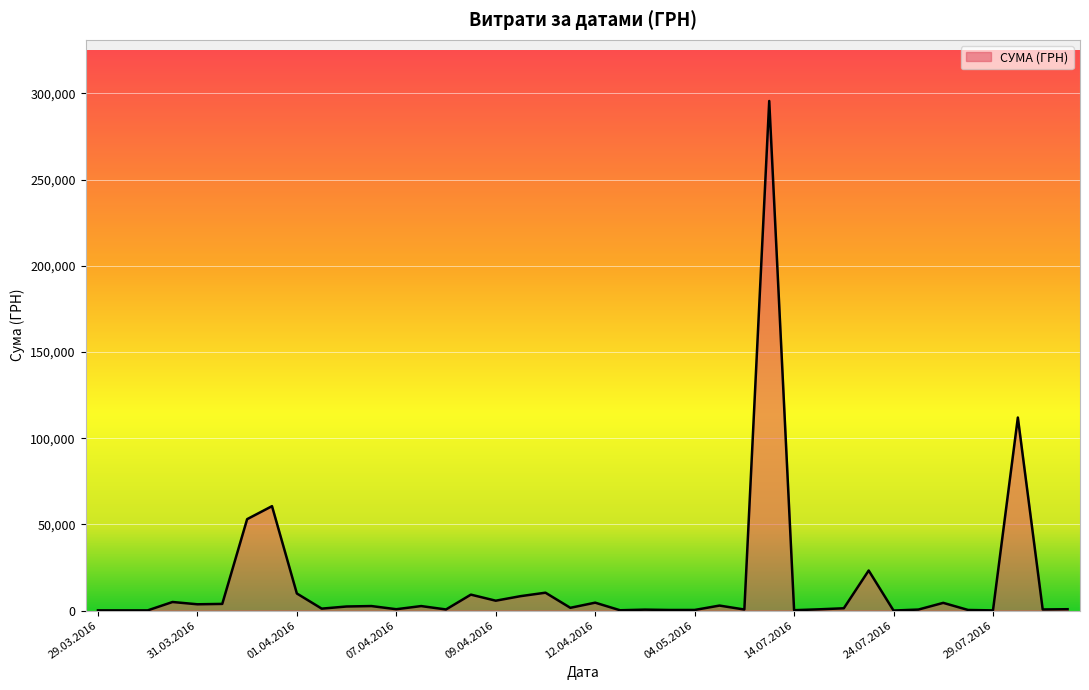

What is the greatest value displayed?

295638.6